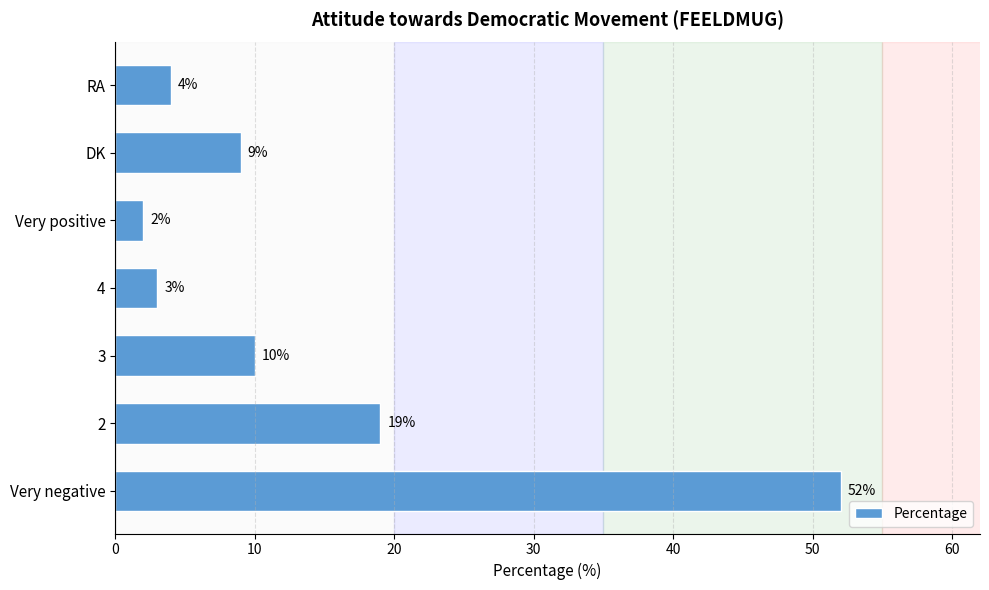

Count the number of data series in this chart.

1